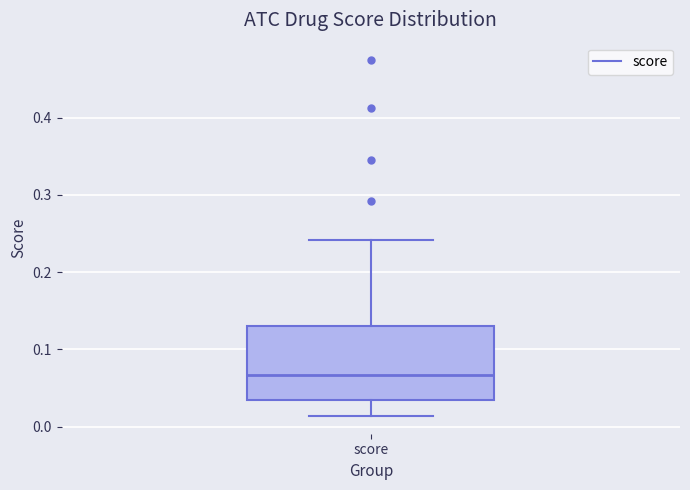

Where is the lower edge of the box for score on the y-axis? The values are not printed on the chart, so give them approximately, as read against the axis.

0.03